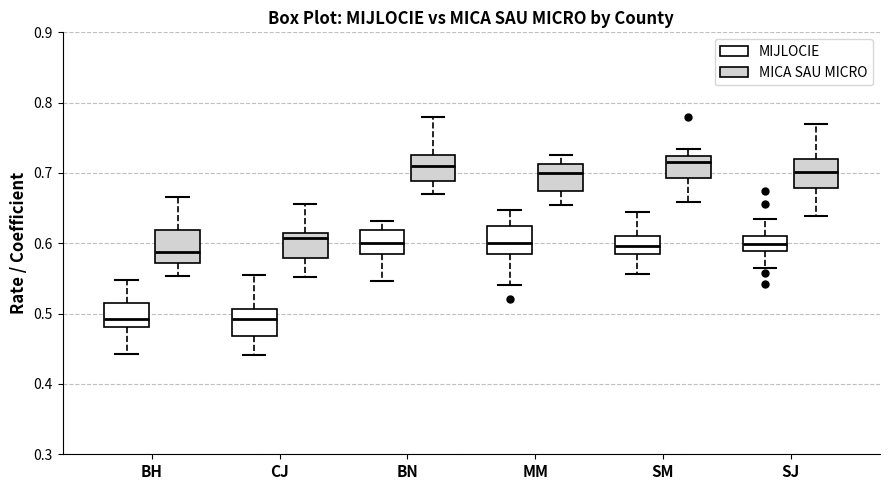

Where does the lower whisker of the box for SJ (MICA SAU MICRO) end on the y-axis? The values are not printed on the chart, so give them approximately, as read against the axis.

0.64